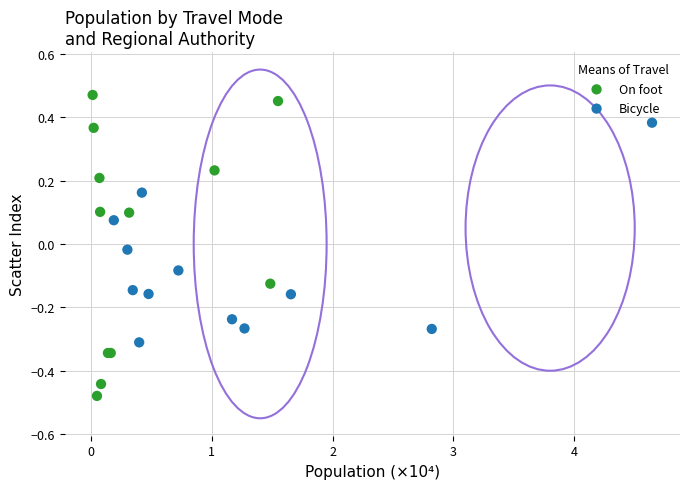

Which series has the widest spread of Y values?

On foot